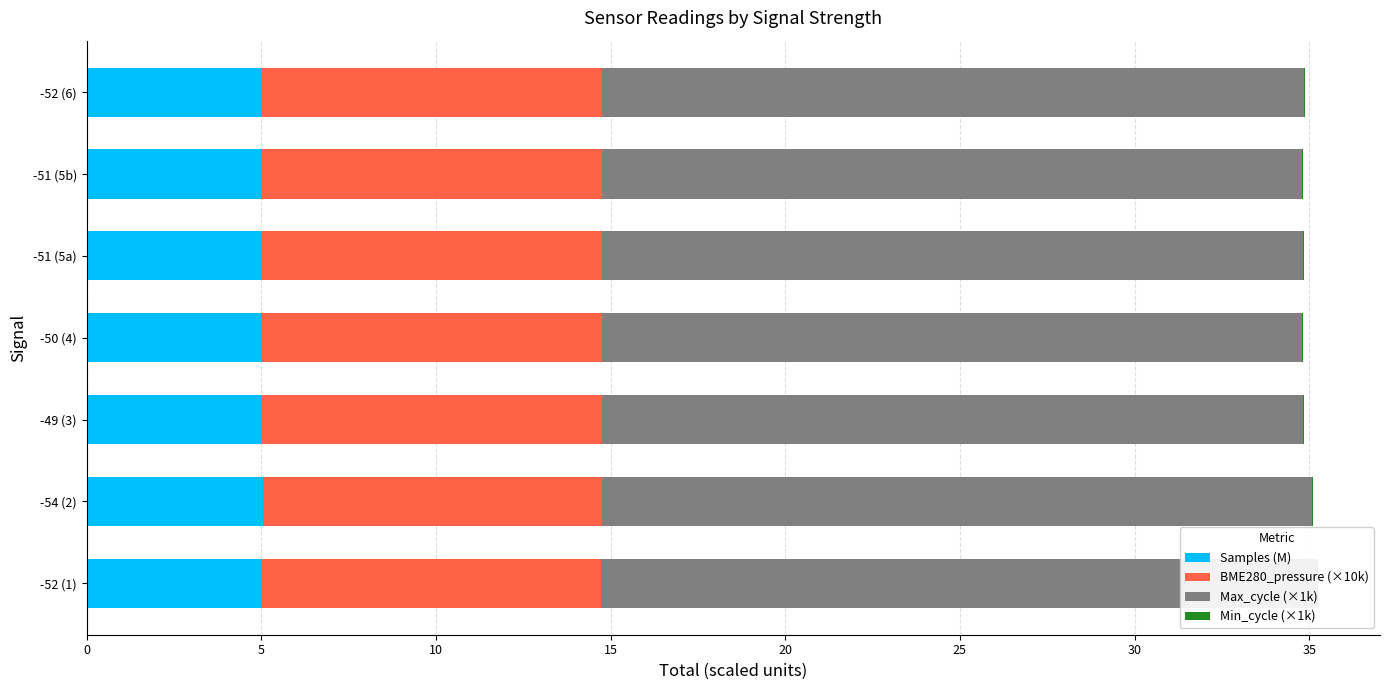

Rank the series at 0 from highest to lowest value.

Max_cycle (×1k), BME280_pressure (×10k), Samples (M), Min_cycle (×1k)